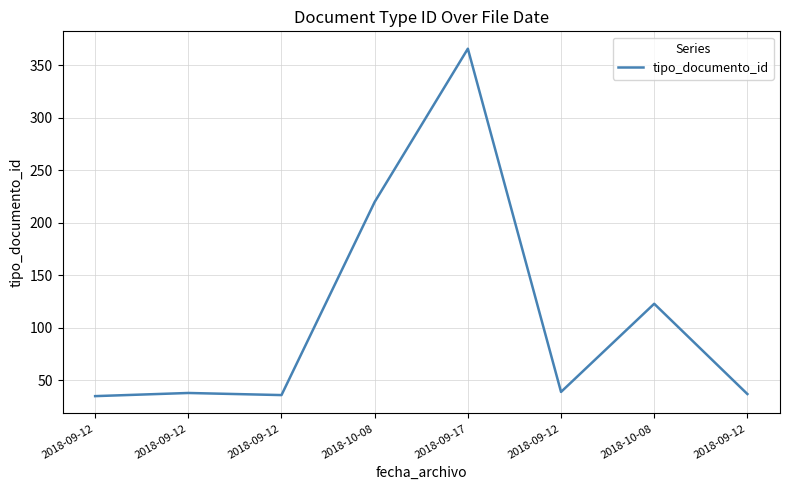

At which category does the data reach its first local peak?

2018-09-12